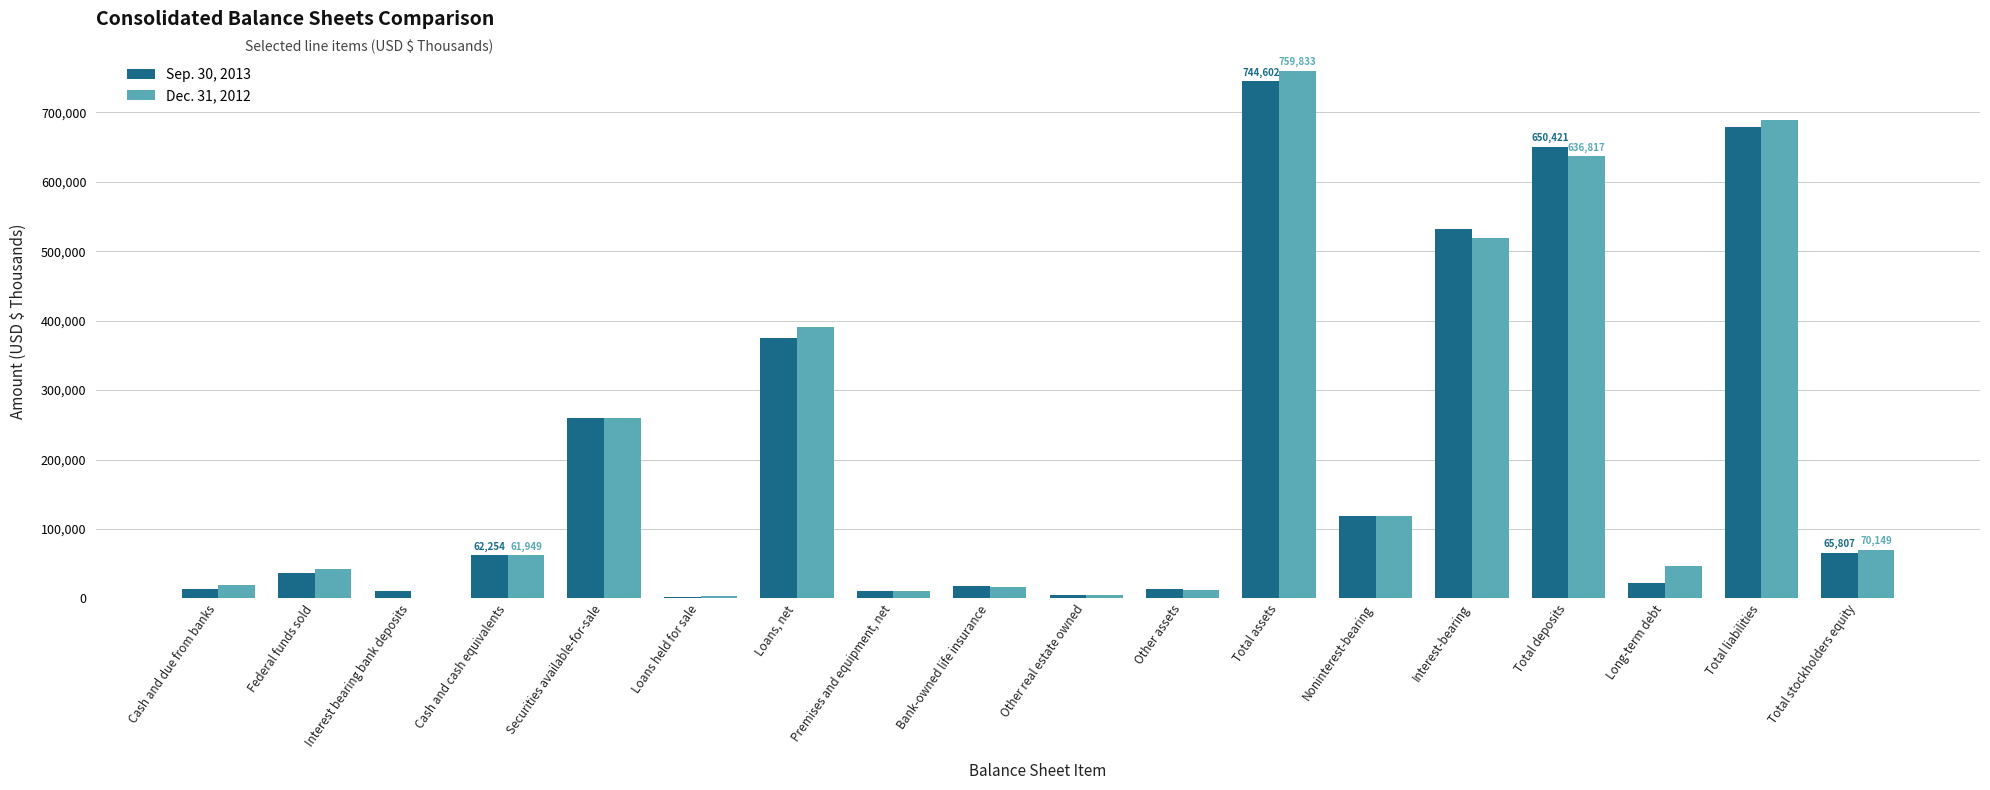

What is the total value across all series at Loans held for sale?

5254